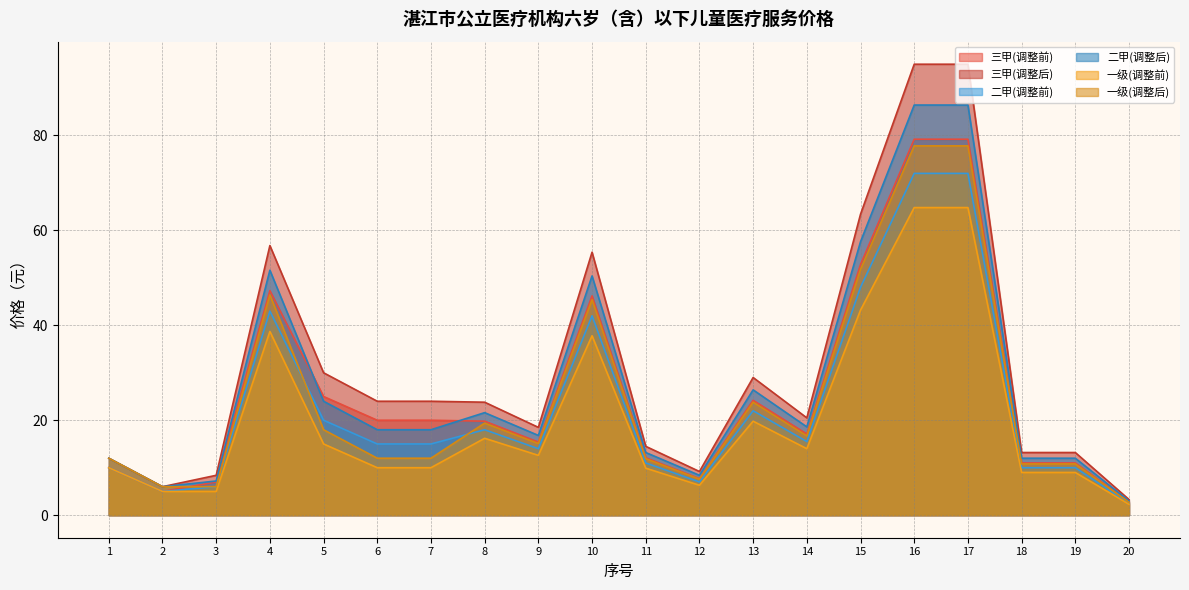

Where does the 二甲(调整后) series first go above 15?

4